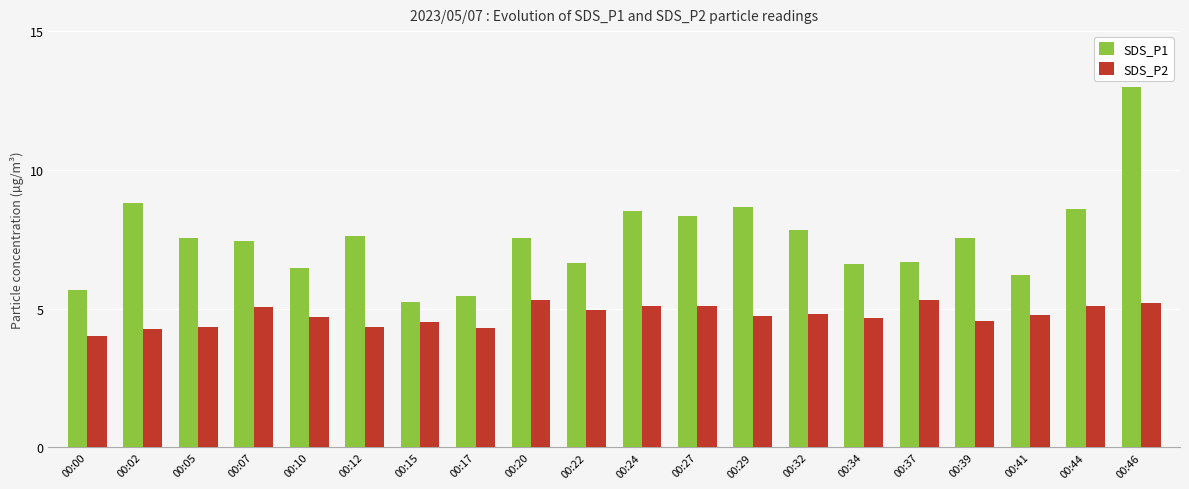

True or false: SDS_P1 has a value of 8.7 at 00:29.

True